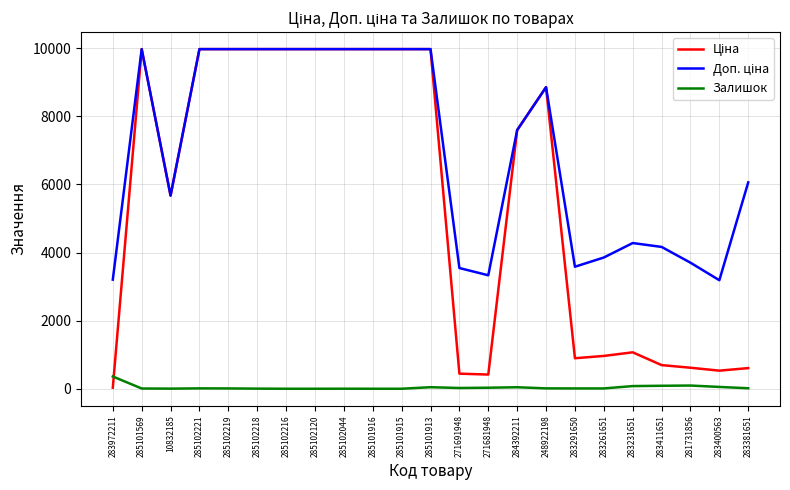

Does the chart display data point markers on the line(s)?

No